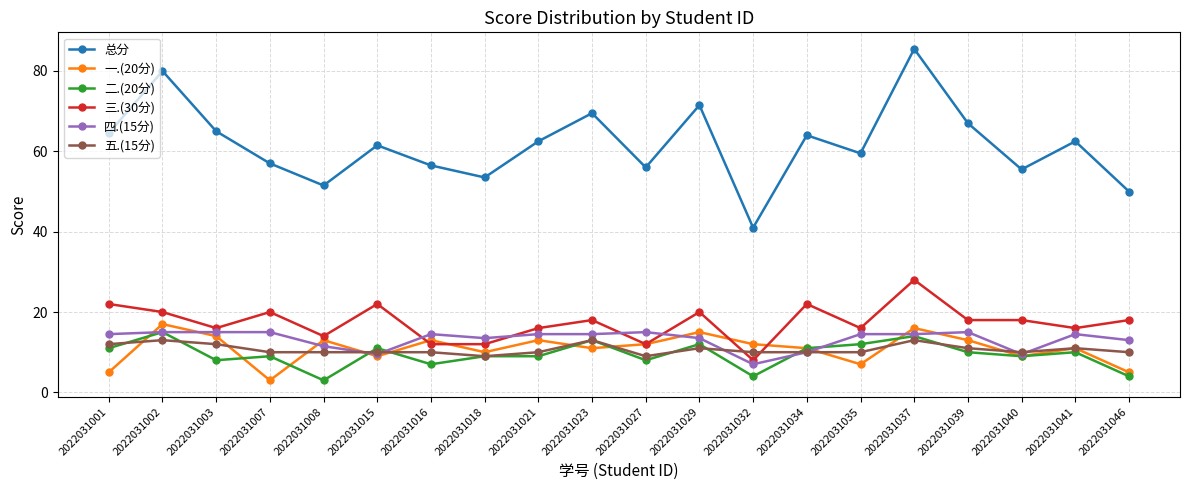

Is it true that 四.(15分) equals 25.4 at 2022031001?

False